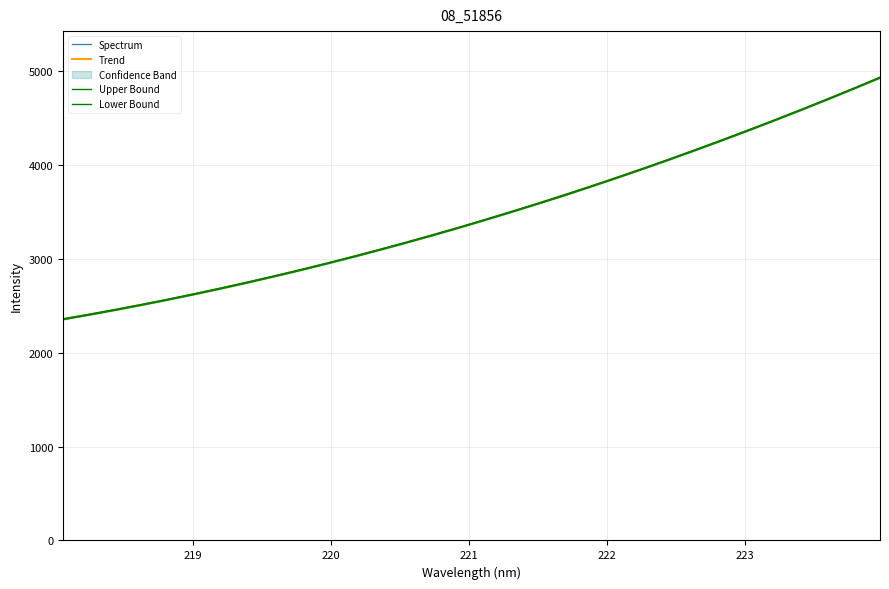

What is the minimum value for Trend?

2357.8